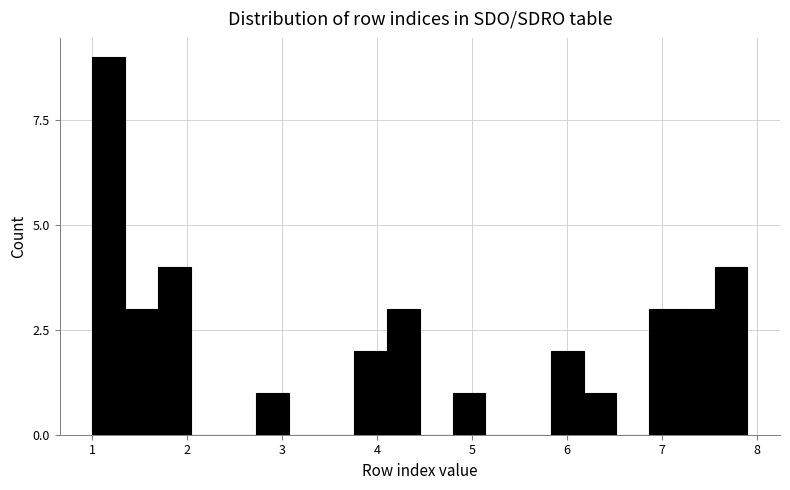

Around what value on the x-axis is the tallest bar? Give the approximate position of its centre, as read against the axis.

1.2